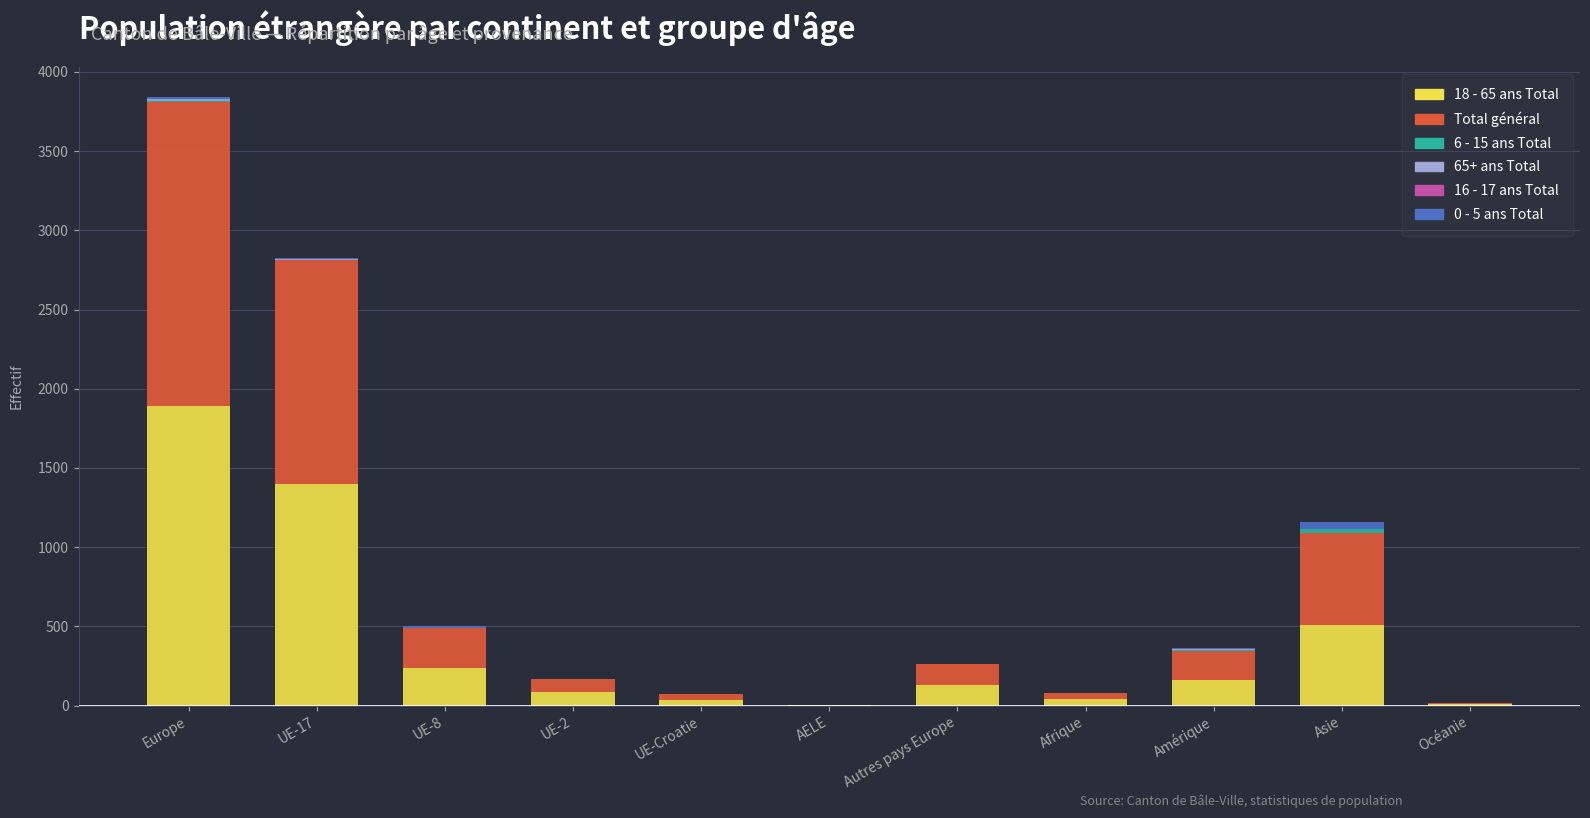

At which category is the sum across all series the highest?

Europe